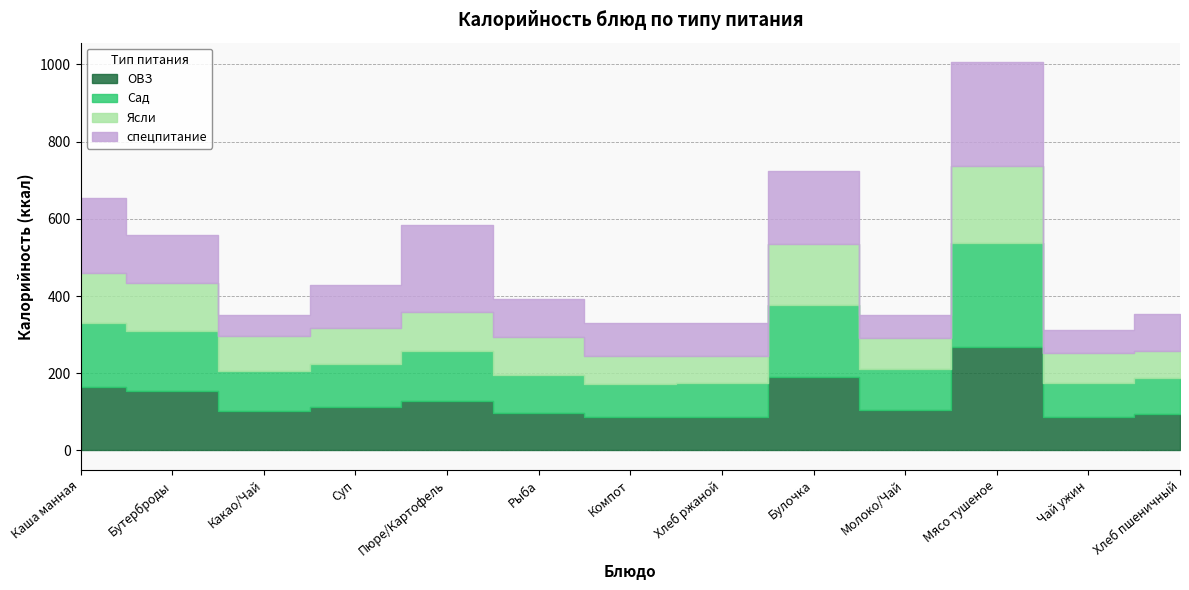

What is the label of the 8th point from the left?

Хлеб ржаной